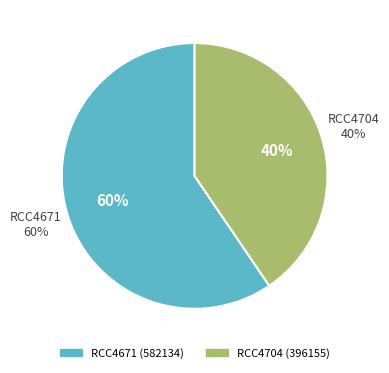

What is the smallest slice in the pie chart?

RCC4704